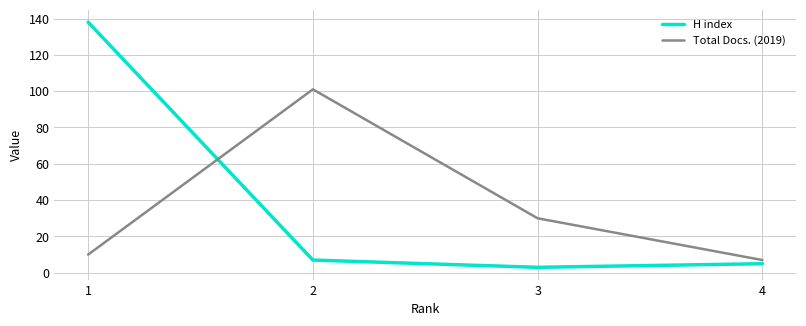

Is it true that H index equals 138 at 1?

True